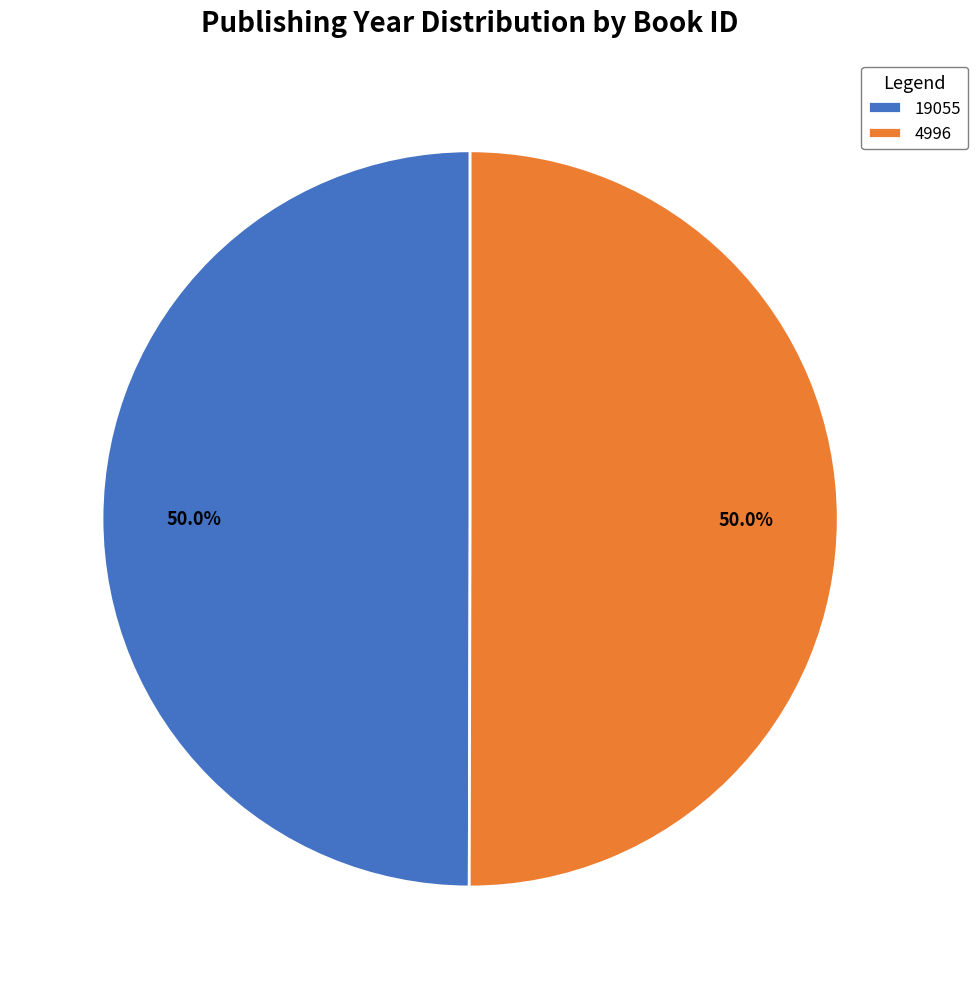

Count the number of slices in the pie.

2